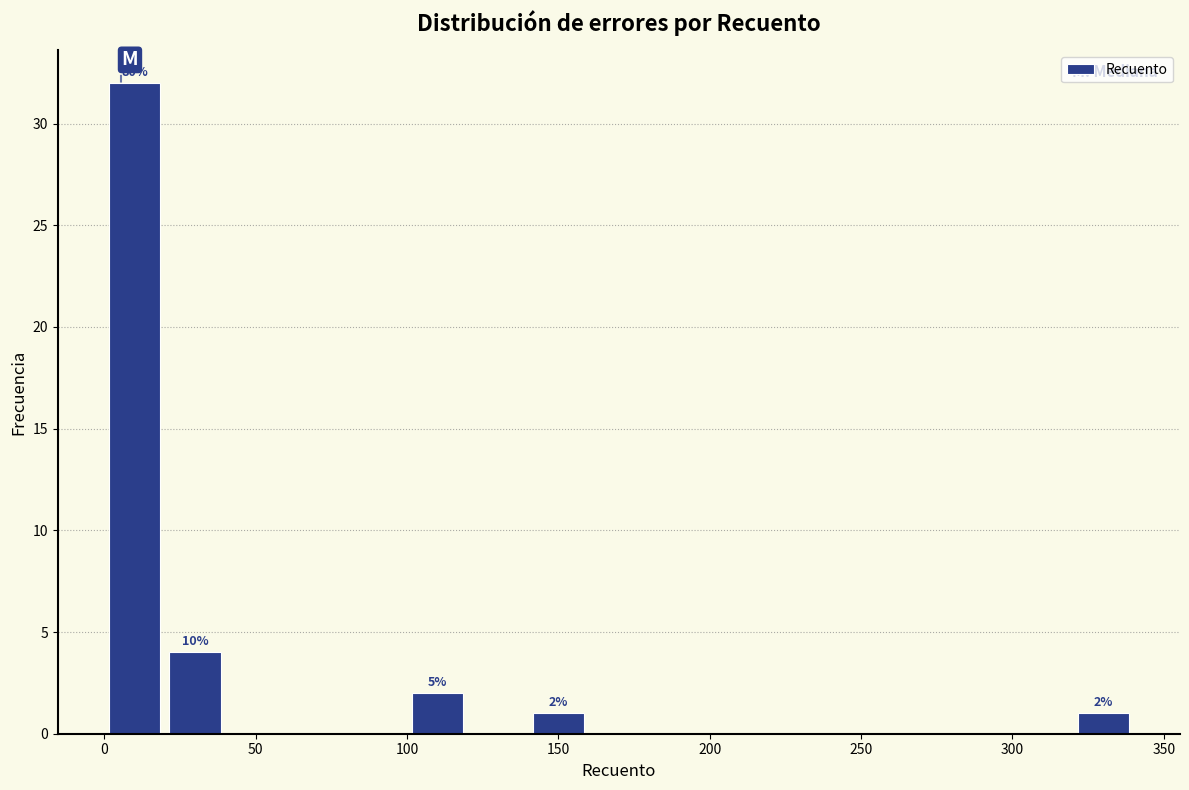

Over which range of the x-axis is the bar tallest?

0 to 20